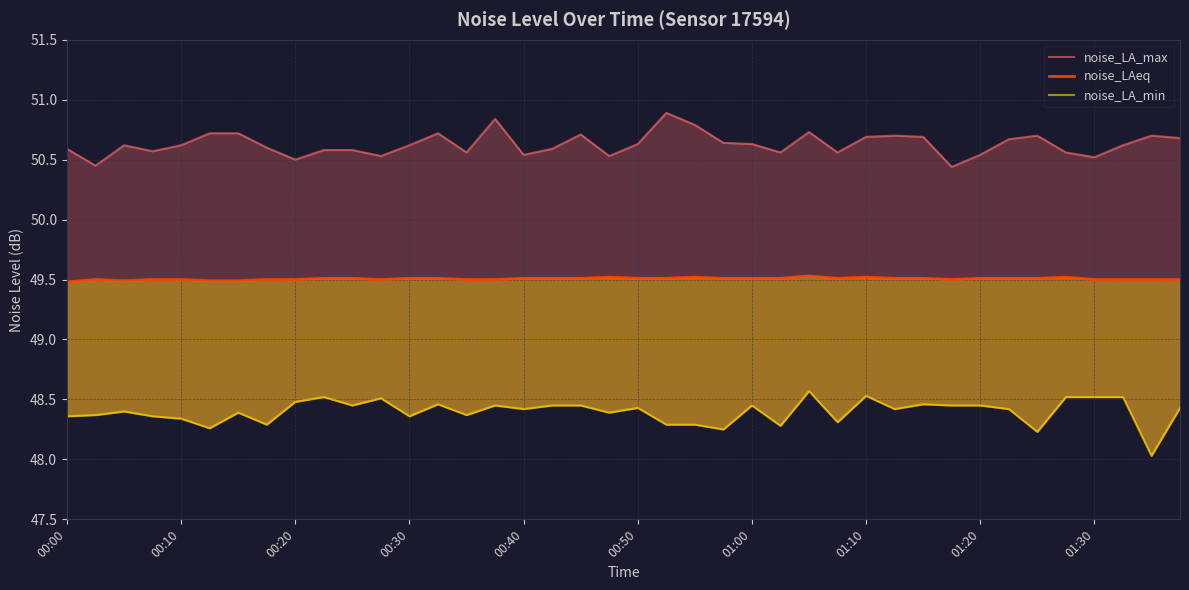

Does the chart display data point markers on the line(s)?

No